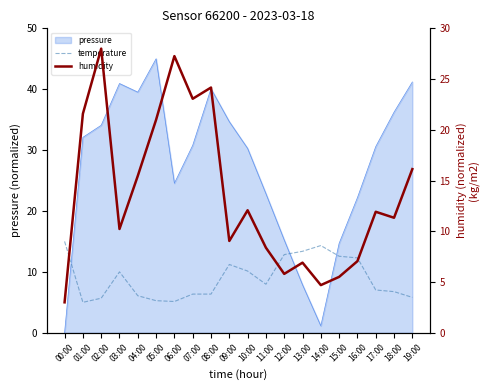

Count the number of categories in the chart.

20